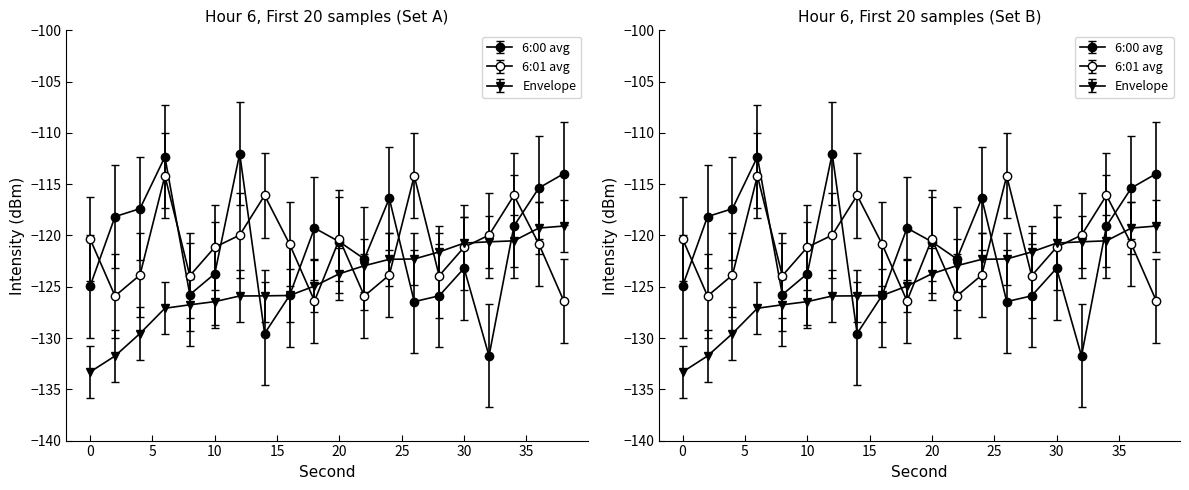

Reading left to right, what are all the values shown in this chart?

6:00 avg: 0=-124.9	2=-118.2	4=-117.4	6=-112.3	8=-125.8	10=-123.7	12=-112.0	14=-129.6	16=-125.9	18=-119.3	20=-120.6	22=-122.3	24=-116.4	26=-126.5	28=-125.9	30=-123.2	32=-131.7	34=-119.1	36=-115.4	38=-114.0
6:01 avg: 0=-120.3	2=-125.9	4=-123.9	6=-114.2	8=-123.9	10=-121.1	12=-120.0	14=-116.1	16=-120.8	18=-126.4	20=-120.3	22=-125.9	24=-123.9	26=-114.2	28=-123.9	30=-121.1	32=-120.0	34=-116.1	36=-120.8	38=-126.4
6:00 envelope: 0=-133.3	2=-131.7	4=-129.6	6=-127.1	8=-126.8	10=-126.5	12=-125.9	14=-125.9	16=-125.9	18=-124.9	20=-123.7	22=-122.9	24=-122.3	26=-122.3	28=-121.6	30=-120.7	32=-120.6	34=-120.5	36=-119.3	38=-119.1